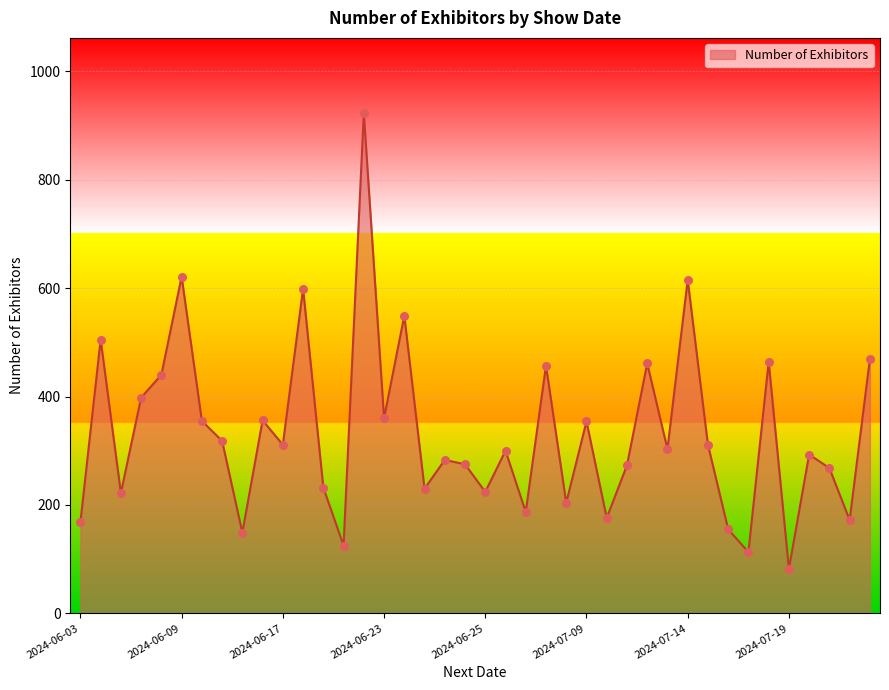

What is the greatest value displayed?

923